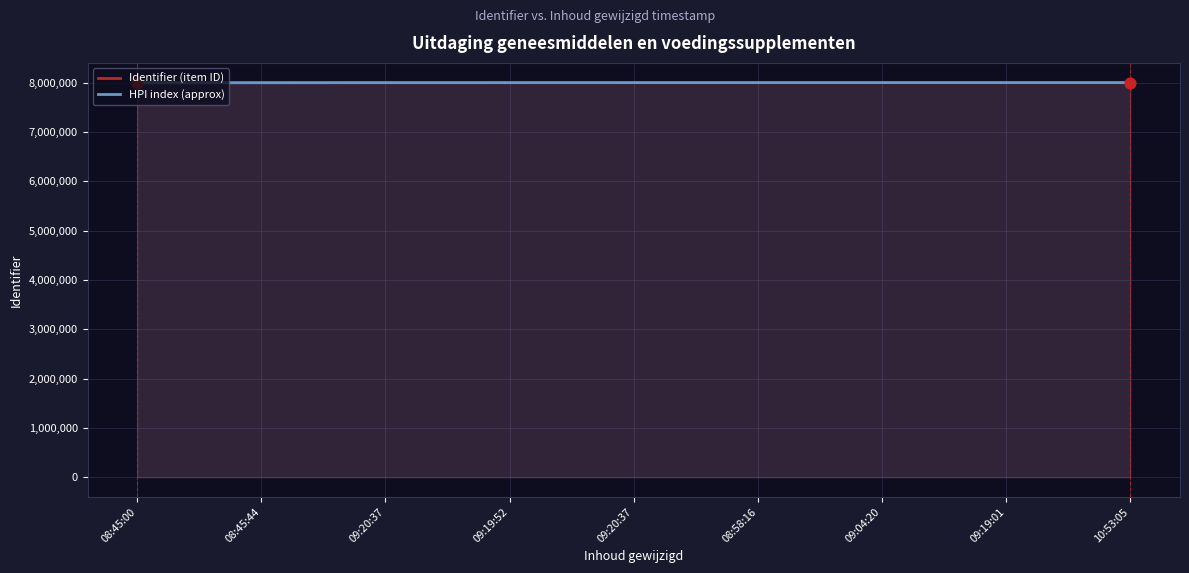

Which series reaches the maximum Y coordinate?

Identifier (item ID)